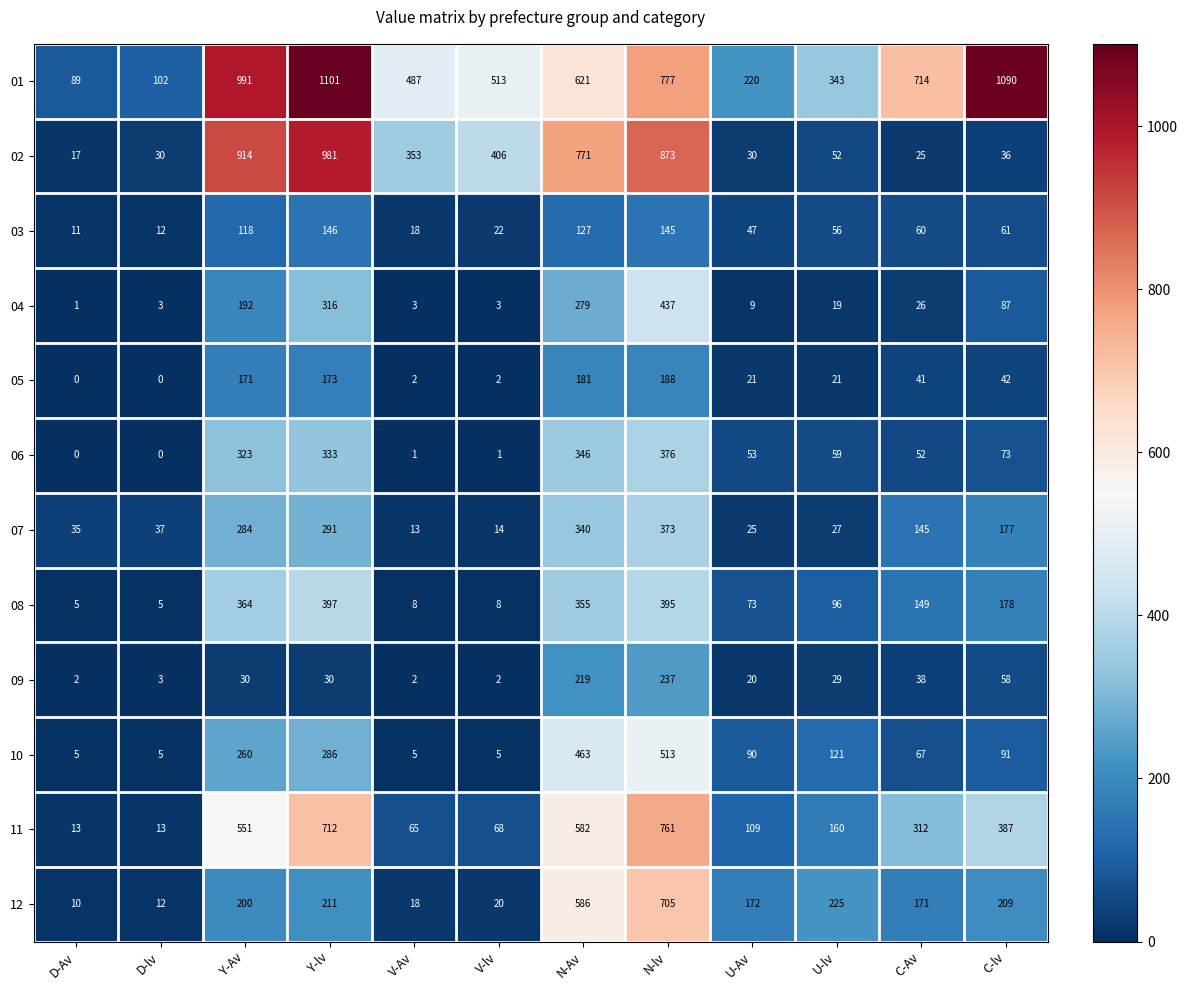

What is the average value of the 09 series?

56